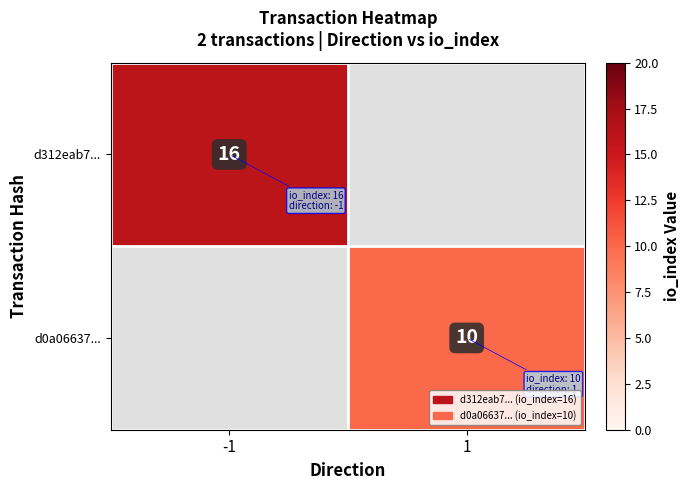

Which has a higher value, 1 or -1?

-1